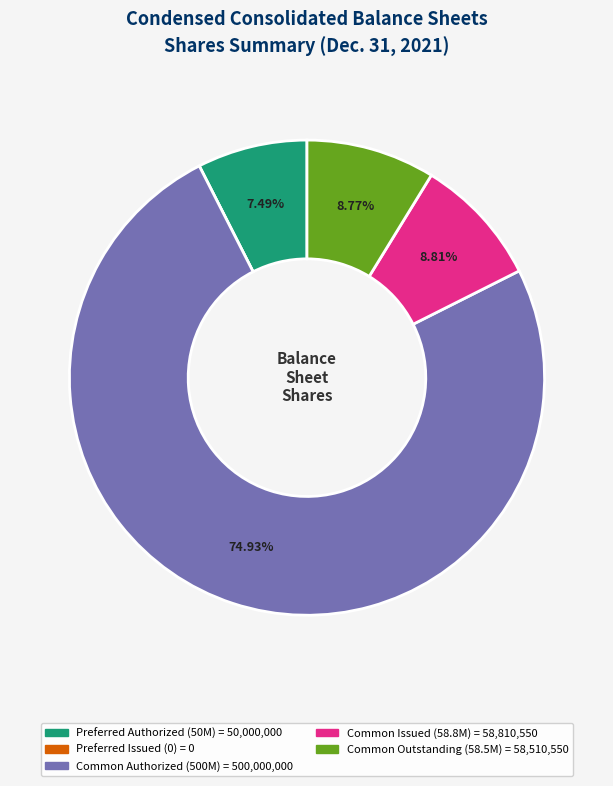

Is there any slice that represents more than half of the pie?

Yes